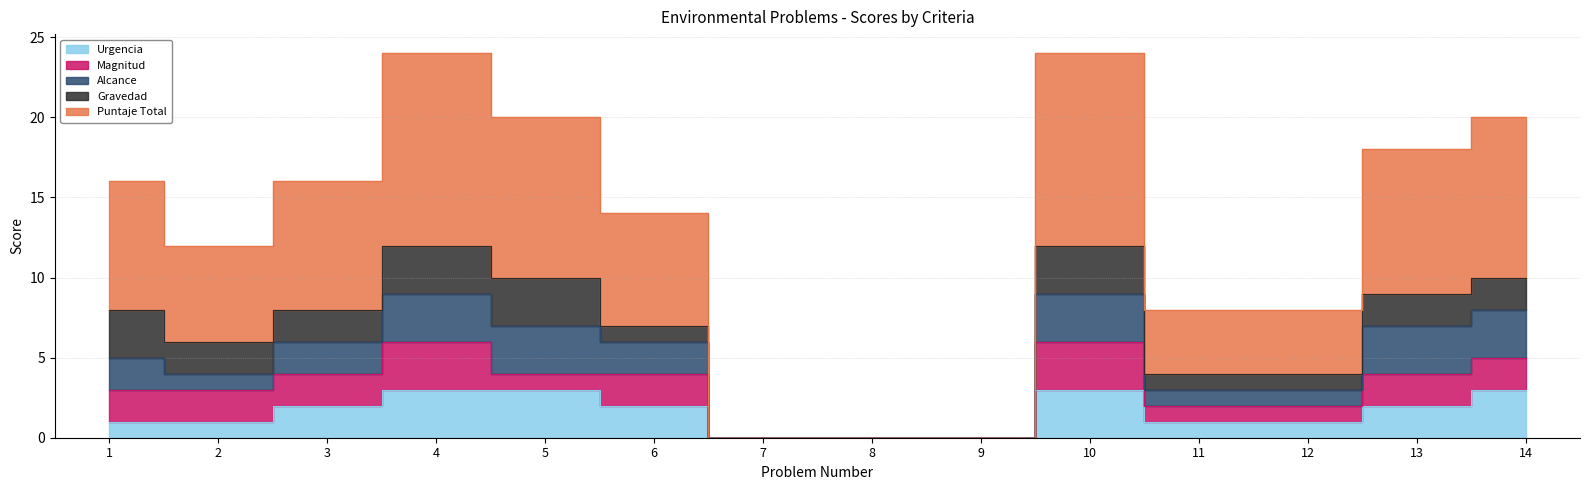

True or false: Urgencia and Gravedad cross at least once.

False